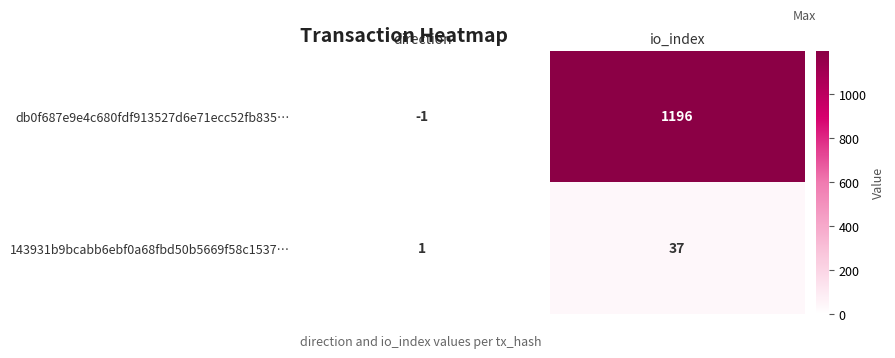

How many distinct data groups are displayed?

2